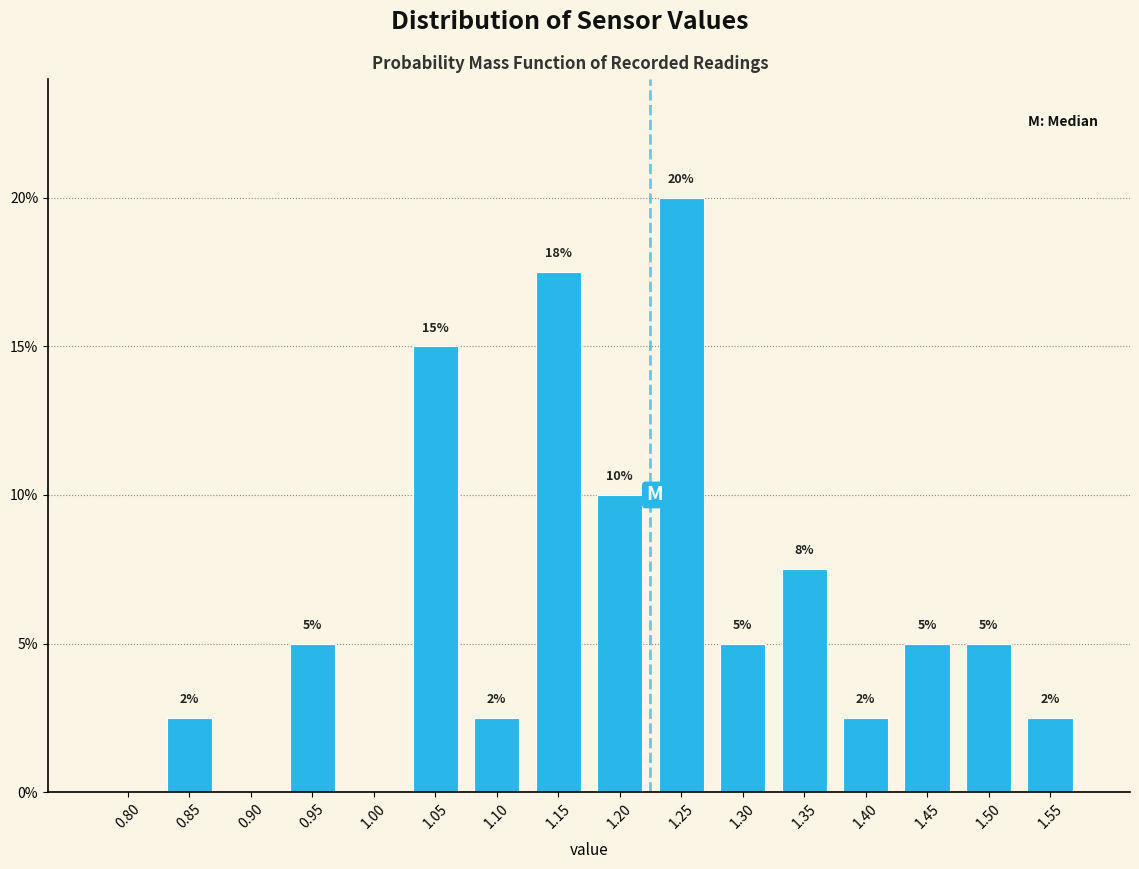

At which category does the chart reach its peak across all series?

1.25